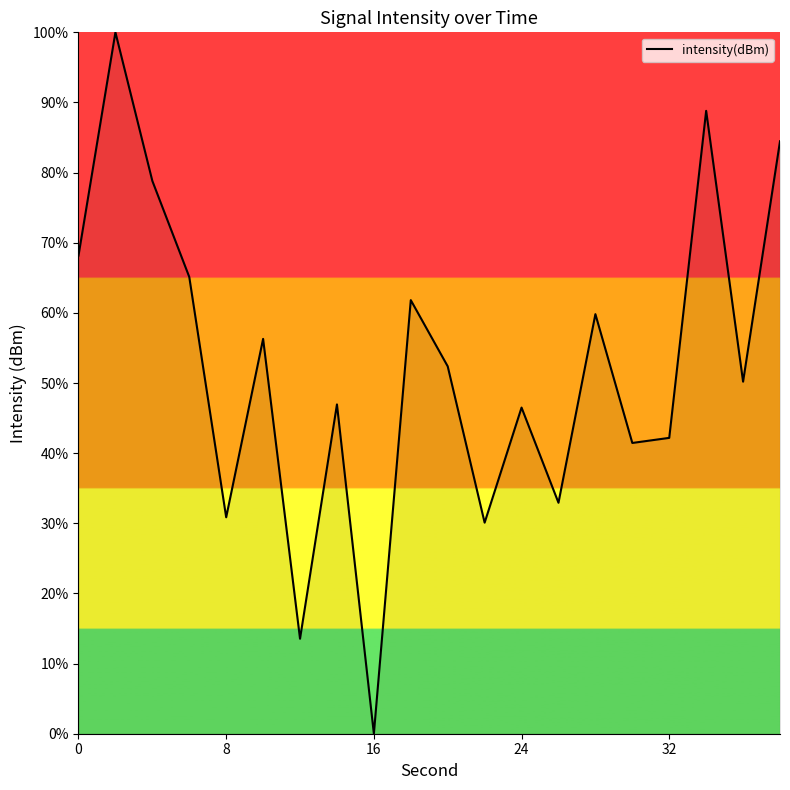

What is the greatest value displayed?

100.0